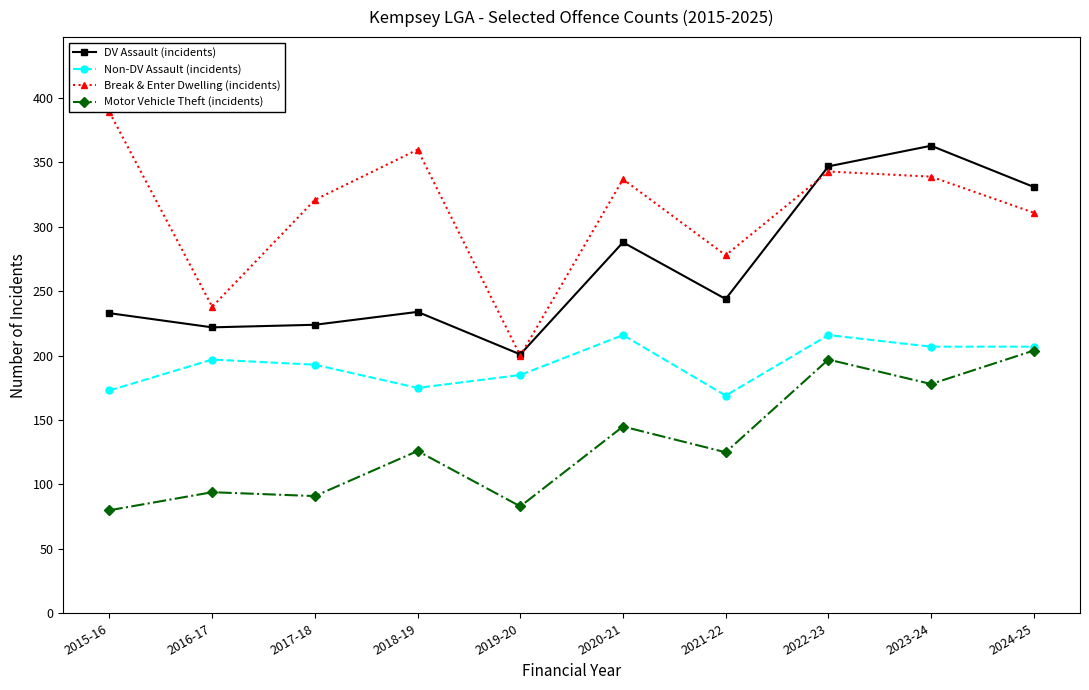

The value of Break & Enter Dwelling (incidents) at 2022-23 is 343. True or false?

True